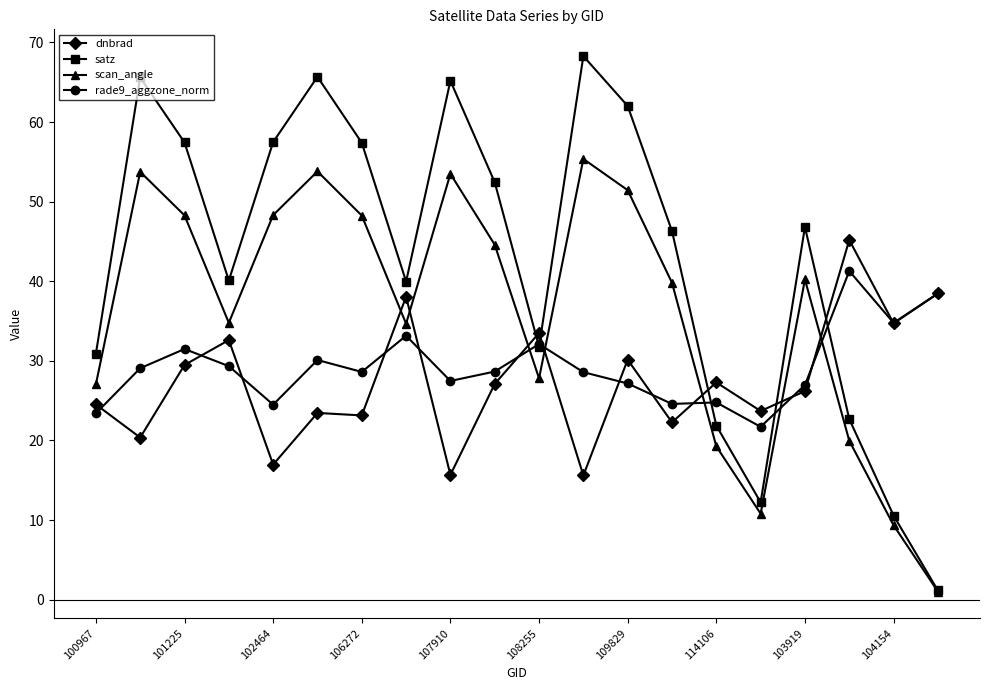

What is the value of the satz point at the 1st from the left?

30.9